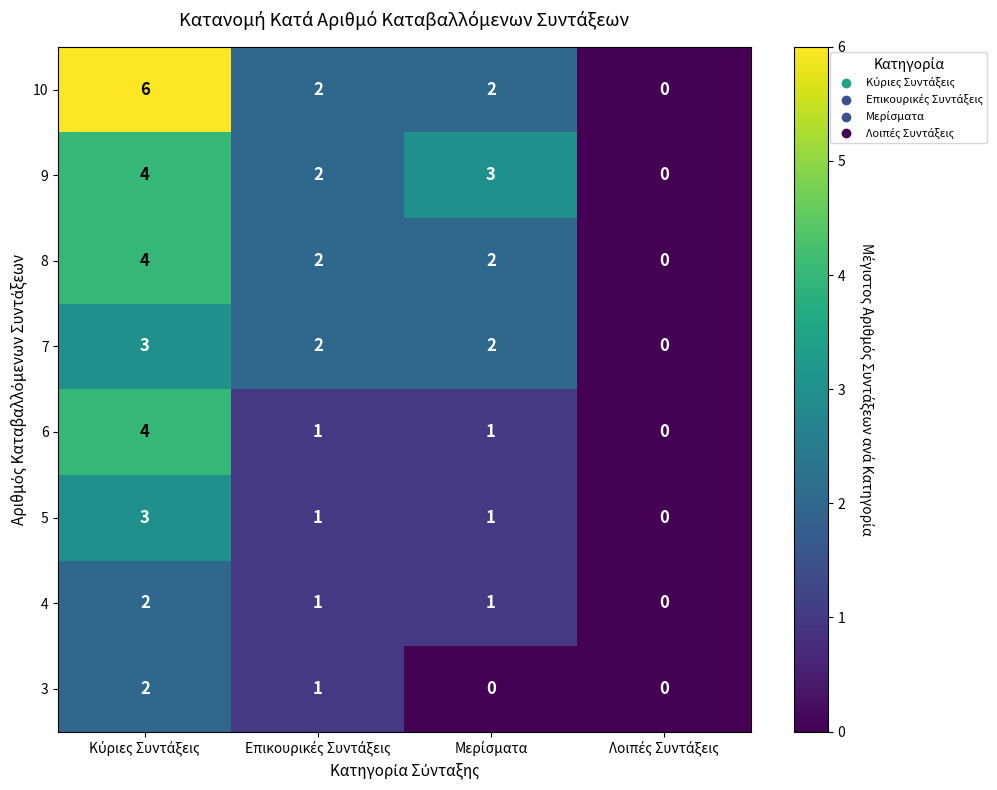

At how many categories does at least one series exceed 1?

3